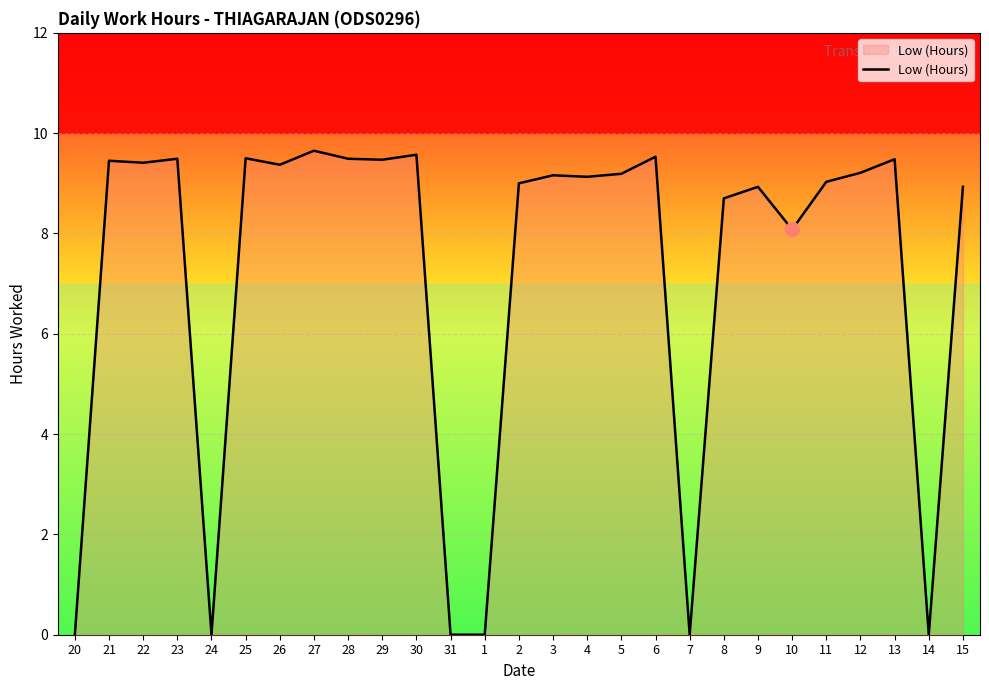

What is the change in value from 29 to 7?

-9.5